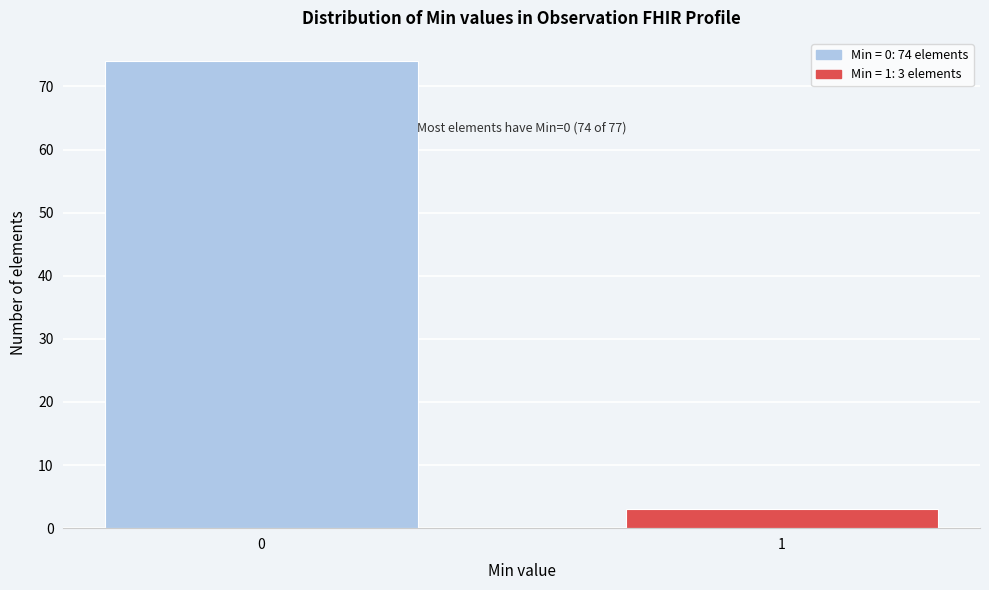

Reading right to left, list all the values displayed in this chart.

1=3	0=74